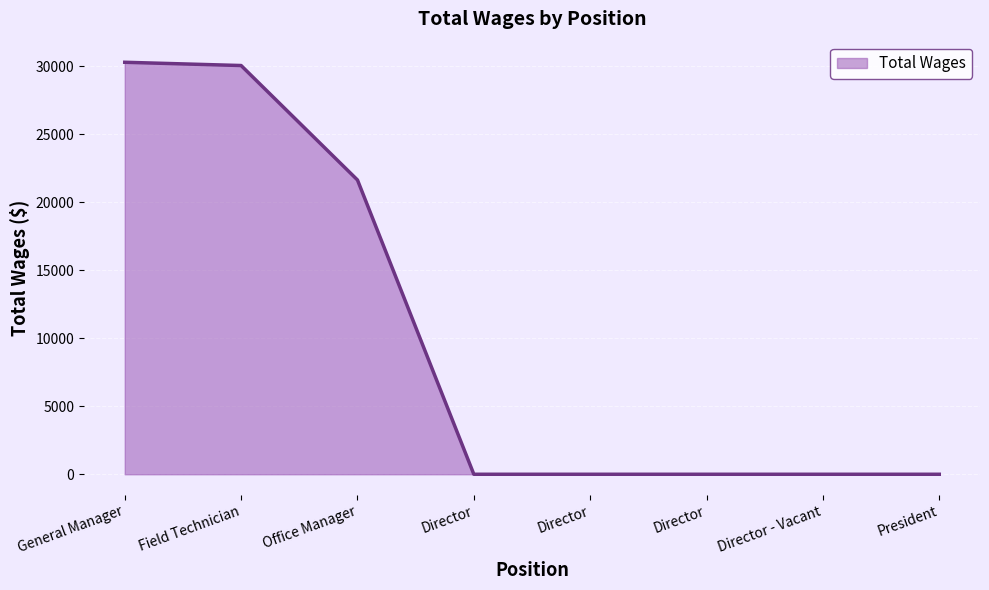

The chart shows a value of 30296 at General Manager. True or false?

True